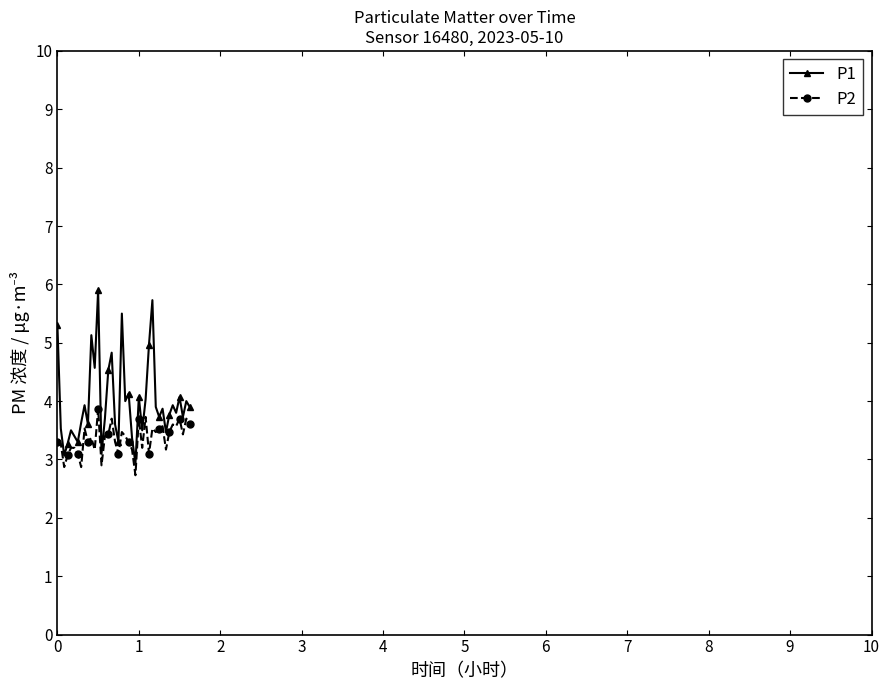

True or false: P1 and P2 intersect in this chart.

False